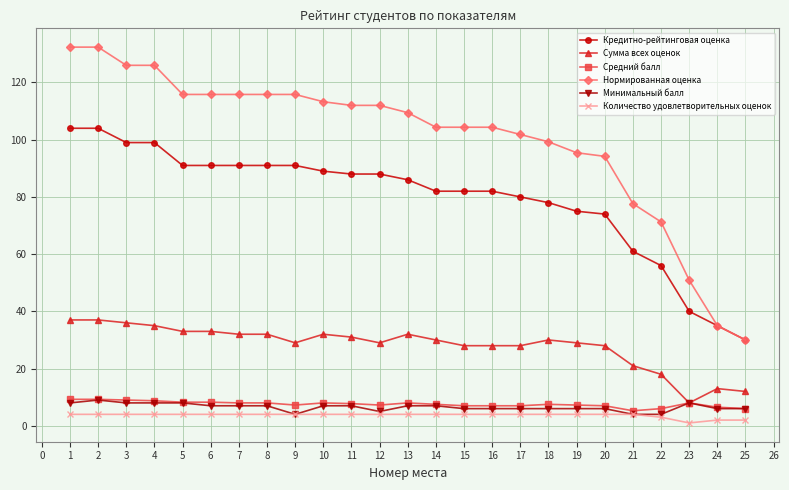

Which series has the largest range (max minus min)?

Нормированная оценка